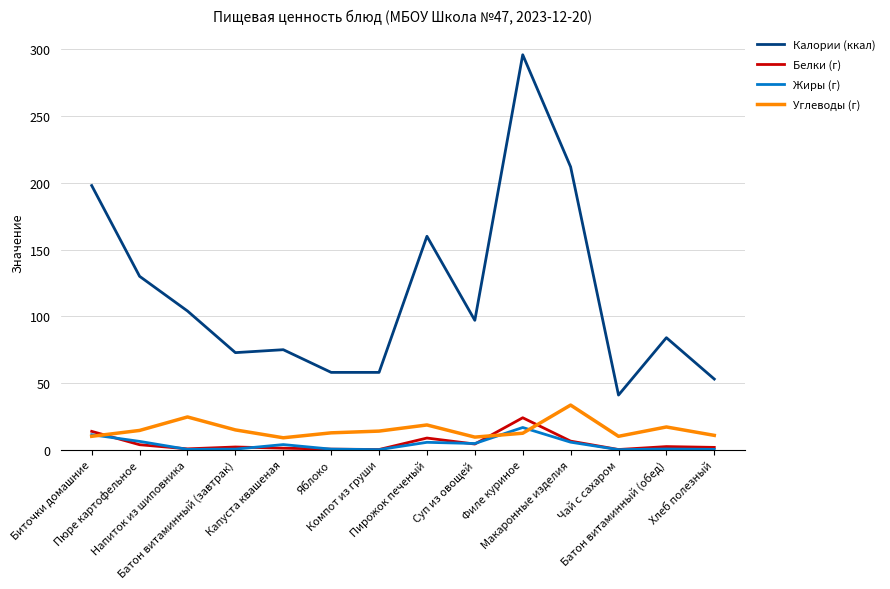

What is the lowest value of the Калории (ккал) series?

41.0